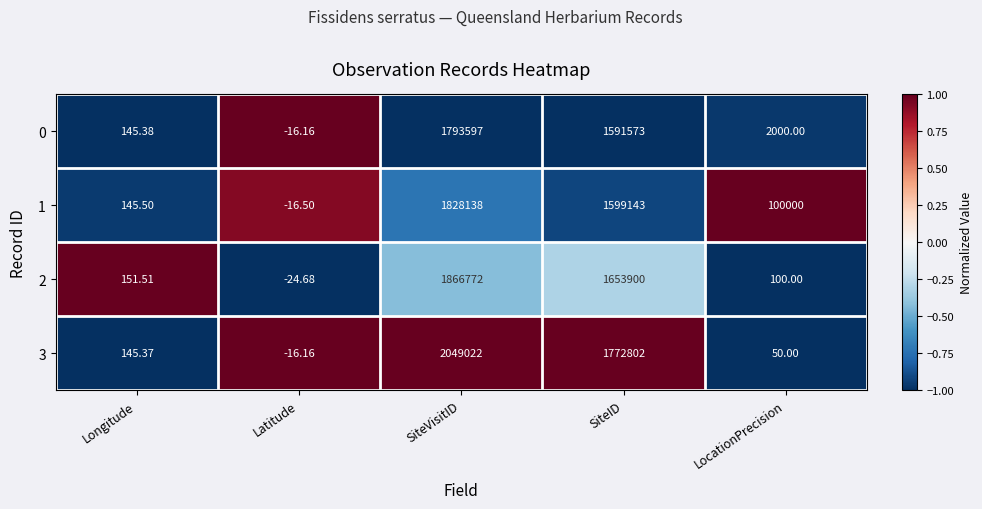

List the labels in order of 1 value, smallest first.

Latitude, Longitude, LocationPrecision, SiteID, SiteVisitID